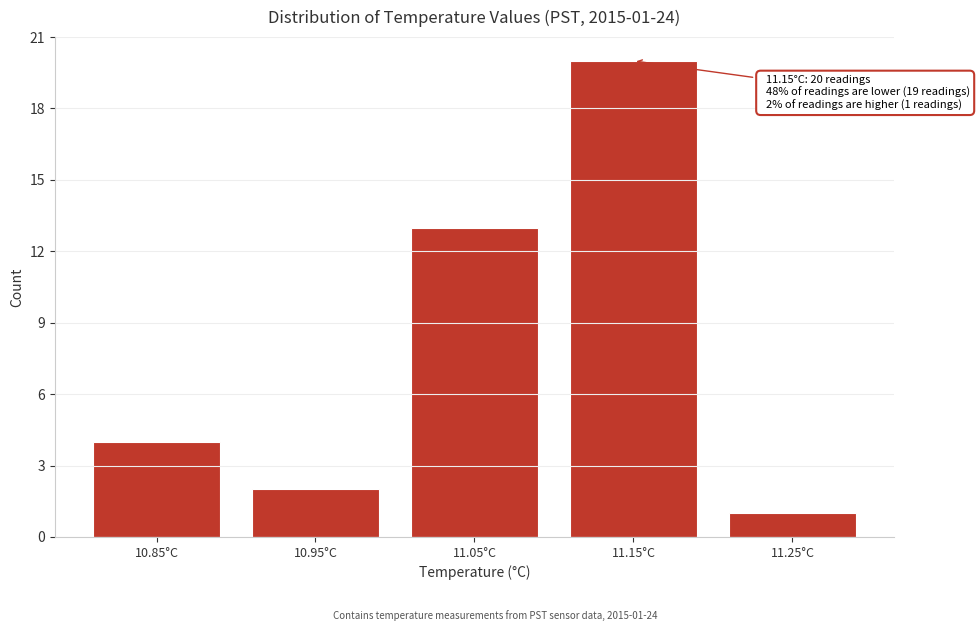

Reading right to left, list all the values displayed in this chart.

1	20	13	2	4